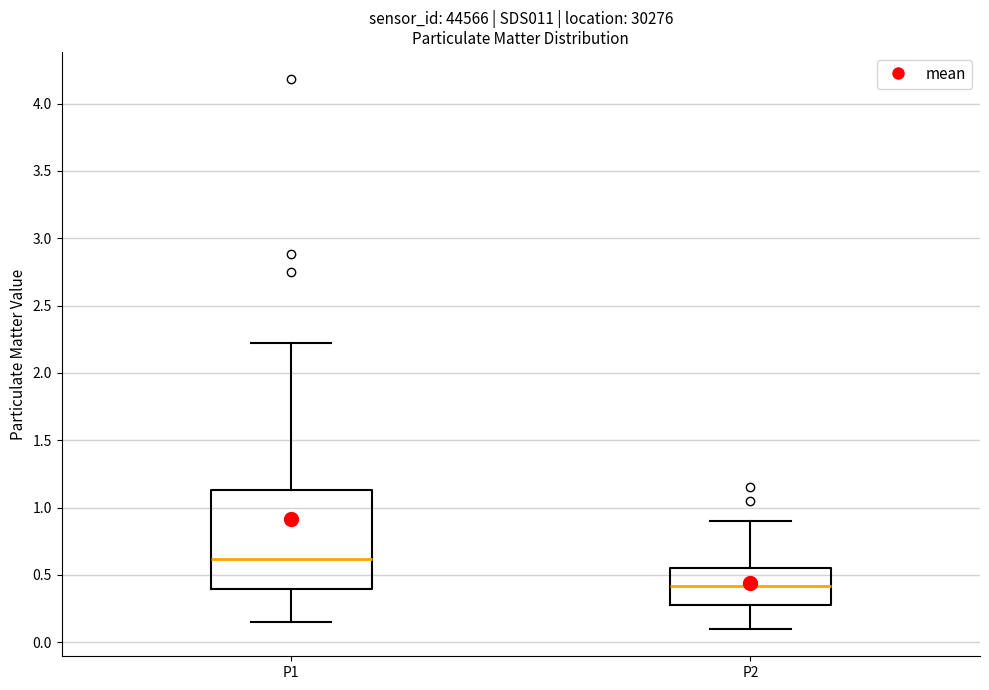

Reading left to right, read every box against the y-axis: the position of its median line, the range the box covers, and the ends of its whiskers. The values are not printed on the chart, so give them approximately, as read against the axis.

P1: median 0.60, box 0.40 to 1.15, whiskers 0.15 to 2.20
P2: median 0.40, box 0.30 to 0.55, whiskers 0.10 to 0.90